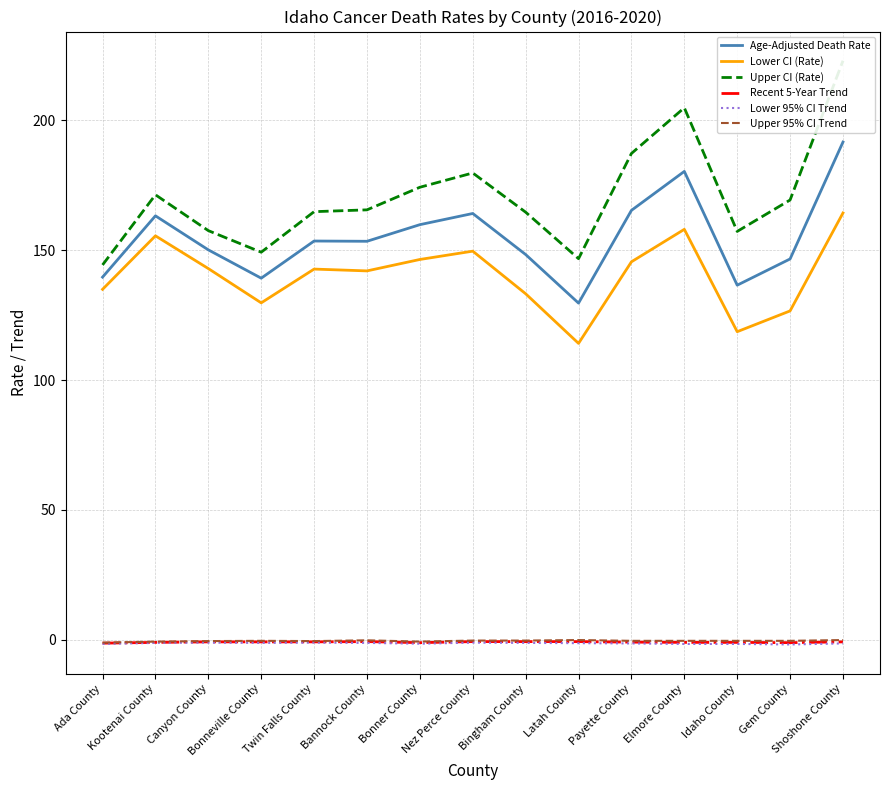

What is the sum of all Age-Adjusted Death Rate values?

2321.1